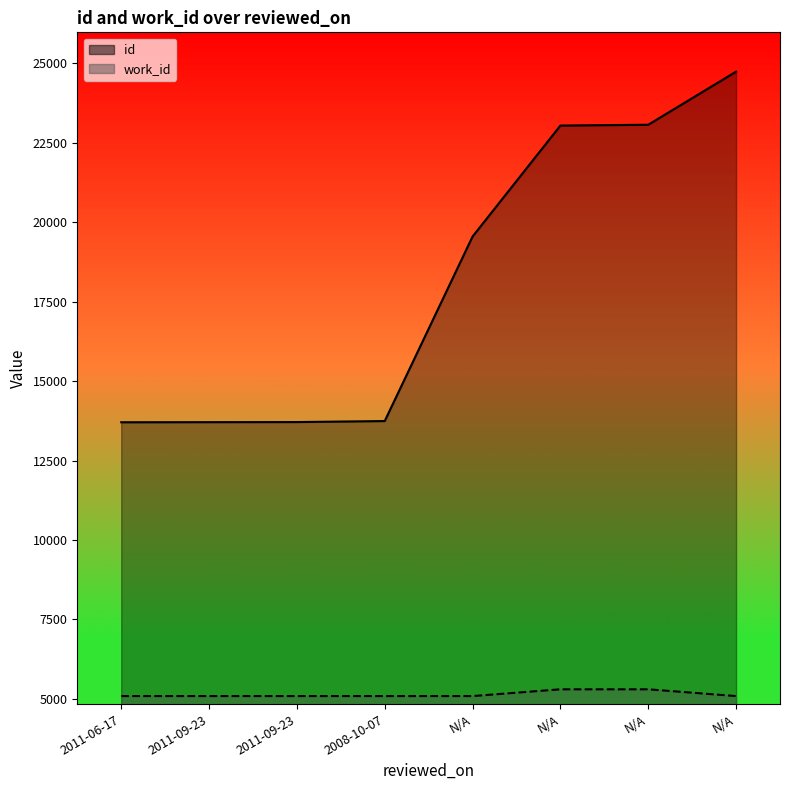

What is the label of the 7th point from the left?

N/A